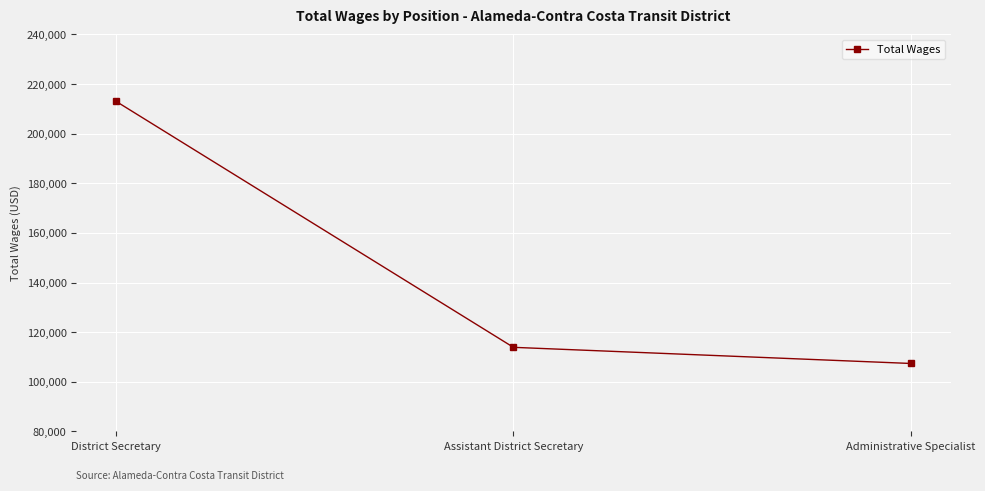

At which label does the data first exceed 113879?

District Secretary